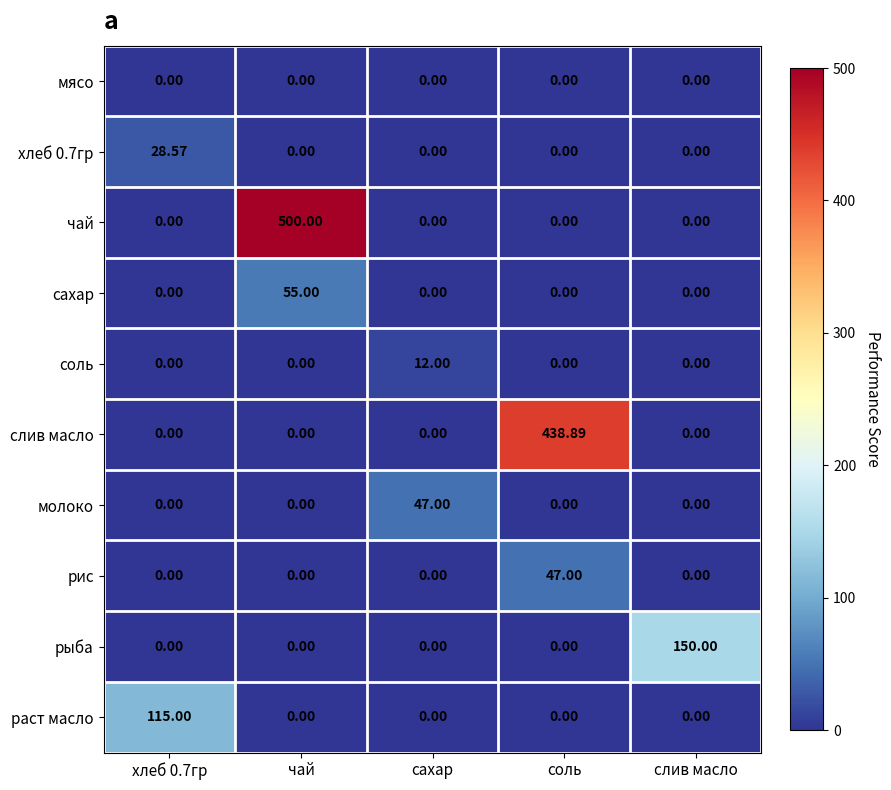

At which category is the sum across all series the highest?

чай